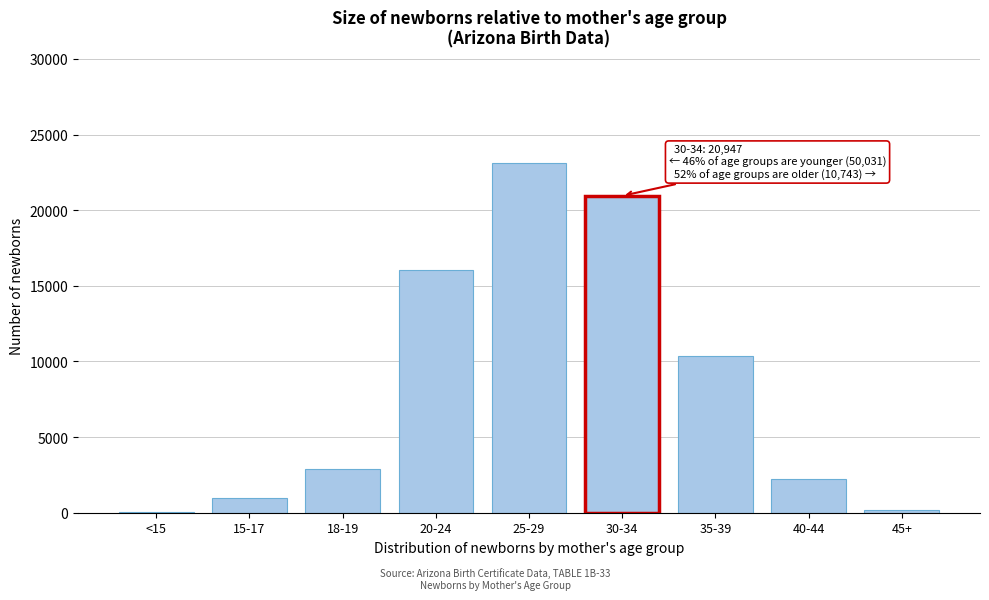

Reading right to left, transcribe all the data shown in this chart.

45+=152	40-44=2244	35-39=10347	30-34=20947	25-29=23135	20-24=16020	18-19=2911	15-17=995	<15=28